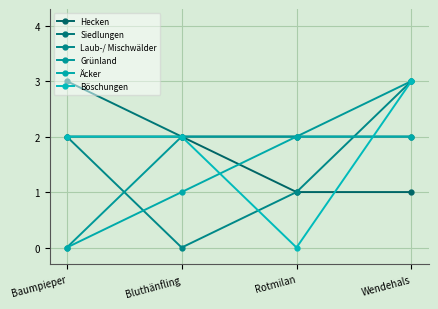

Which series has the widest spread of values?

Laub-/ Mischwälder